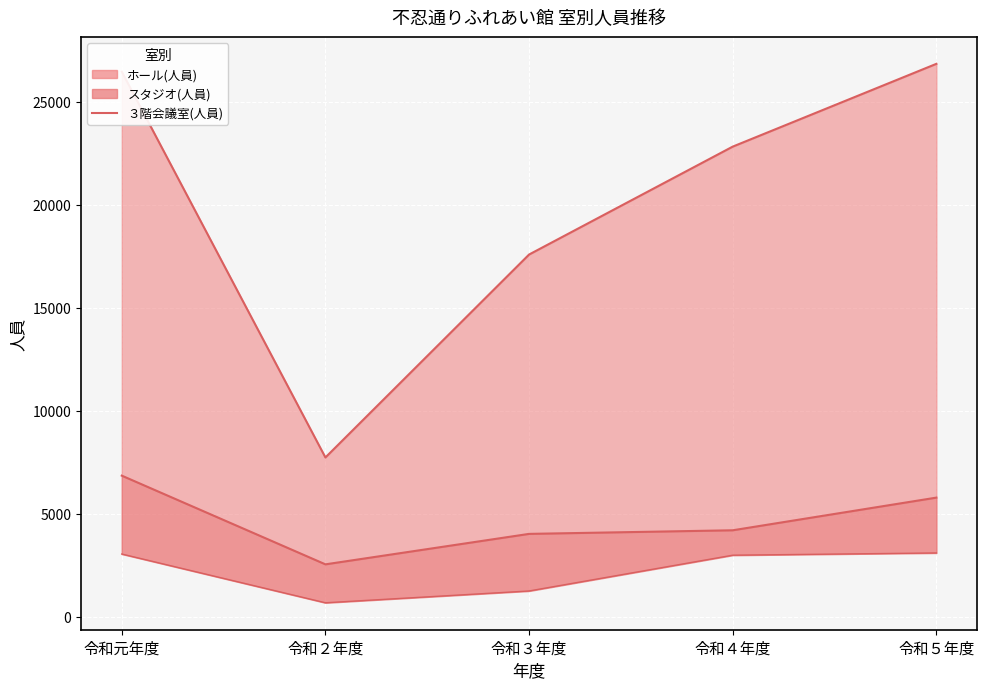

List the labels in order of value, smallest first.

令和２年度, 令和３年度, 令和４年度, 令和５年度, 令和元年度